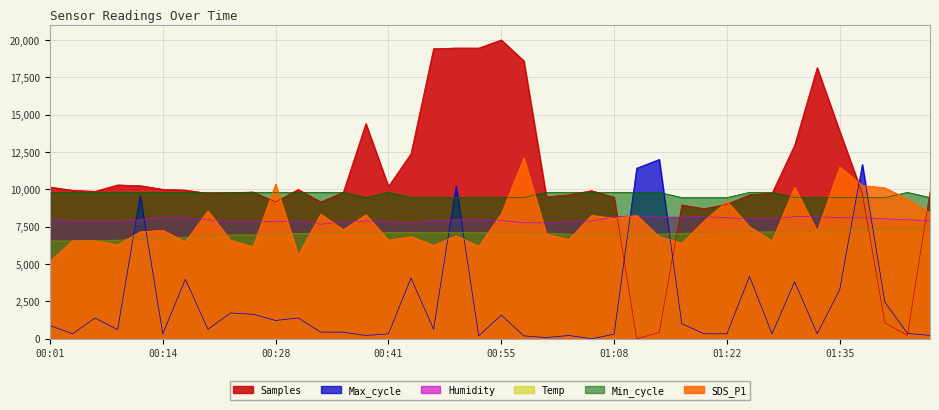

What is the difference between the second highest and minimum values in the SDS_P1 series?

6300.0